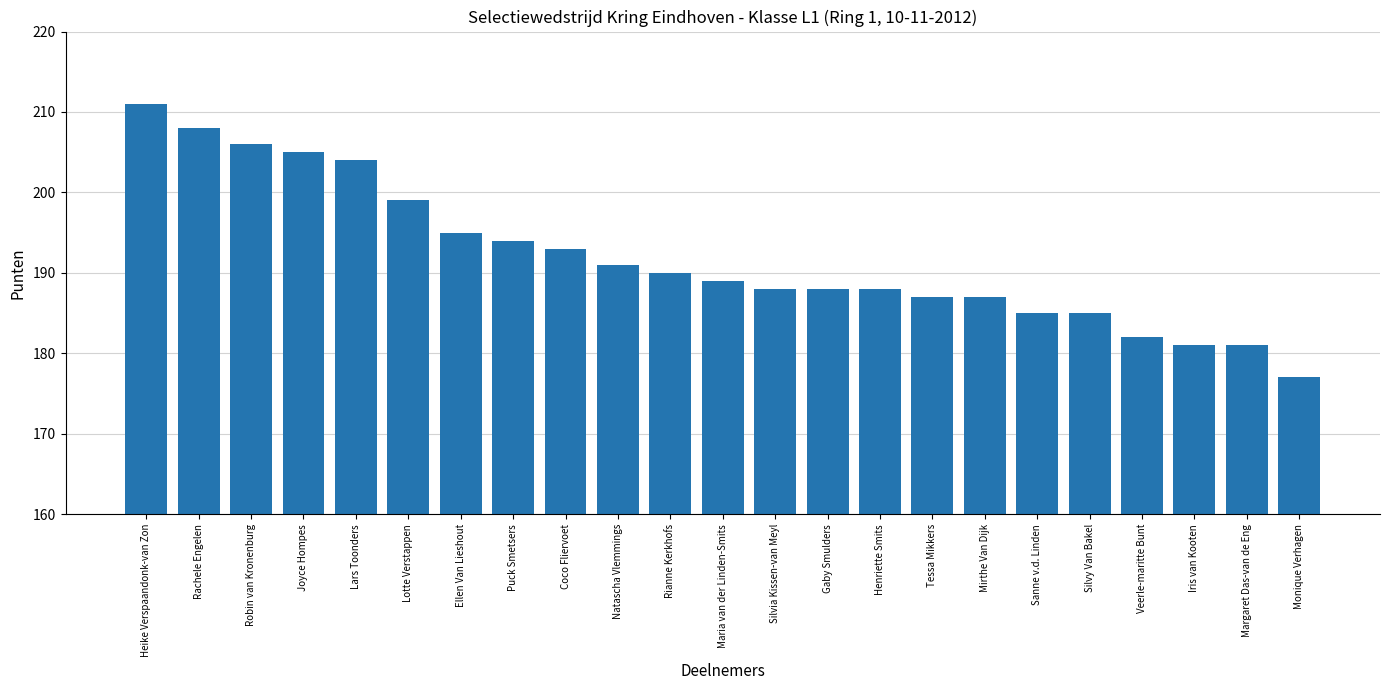

What is the sum of the values at Natascha Vlemmings and Veerle-maritte Bunt?

373